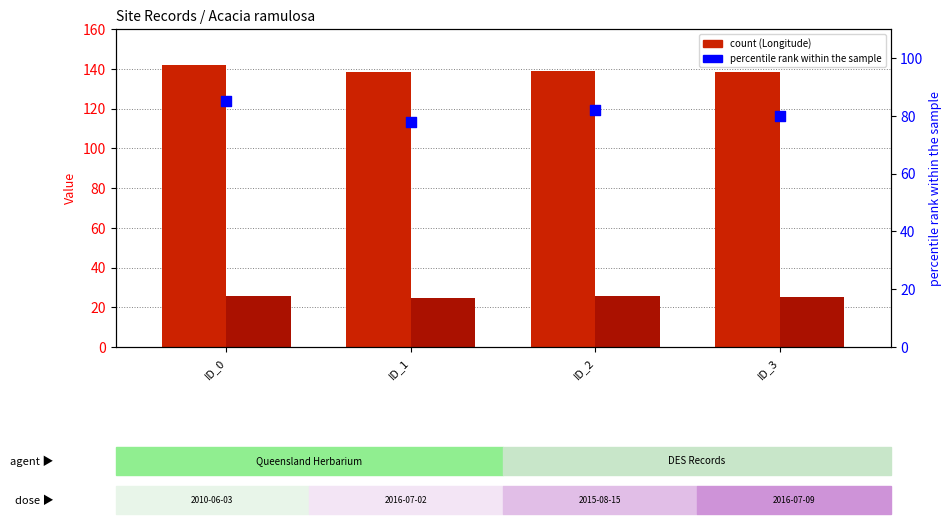

At how many categories does at least one series exceed 131?

4